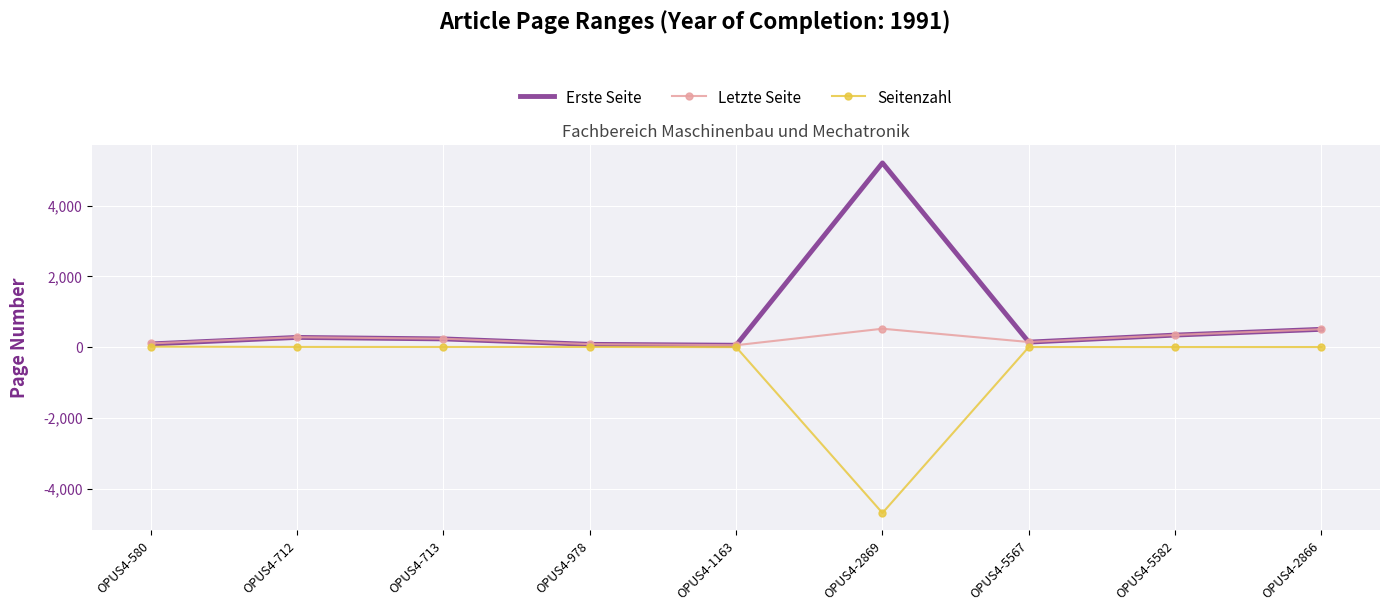

The Seitenzahl series shows 5 at OPUS4-713. True or false?

True